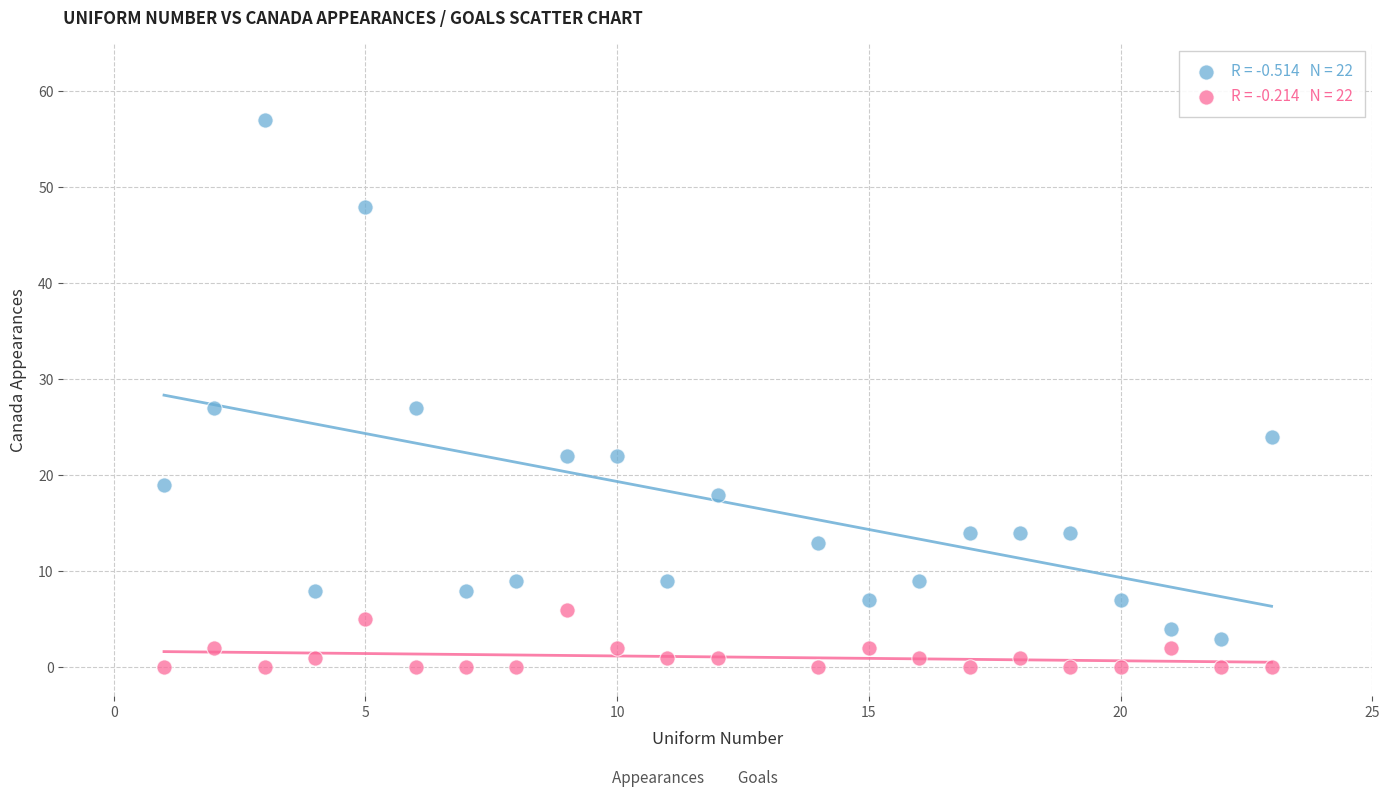

Across all data points, what is the range of Y values (max minus min)?

57